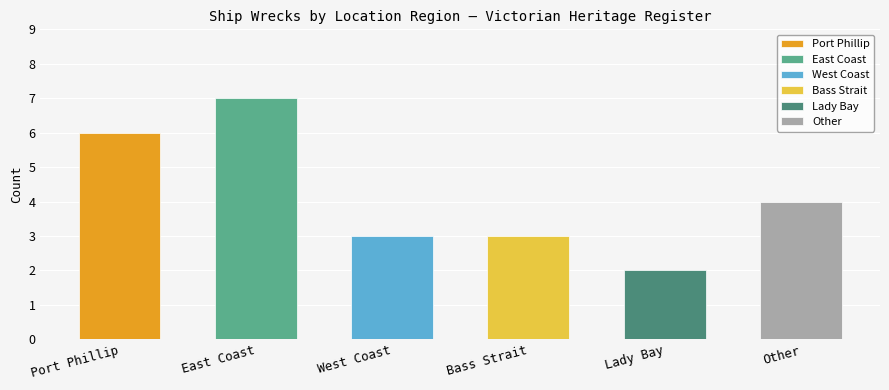

What is the ratio of the value at East Coast to the value at West Coast?

2.3